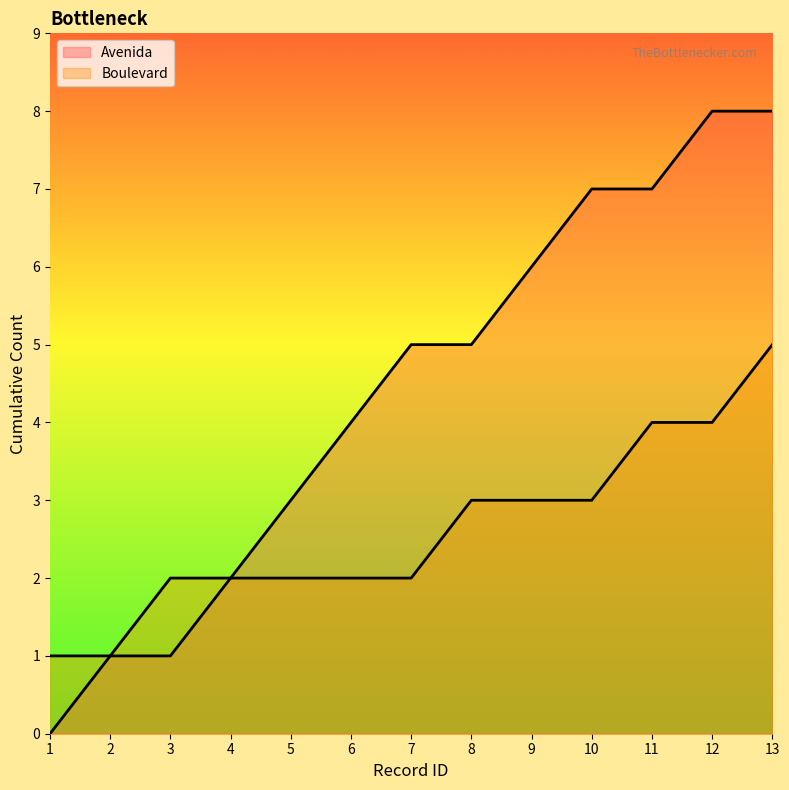

Does the chart display data point markers on the line(s)?

No